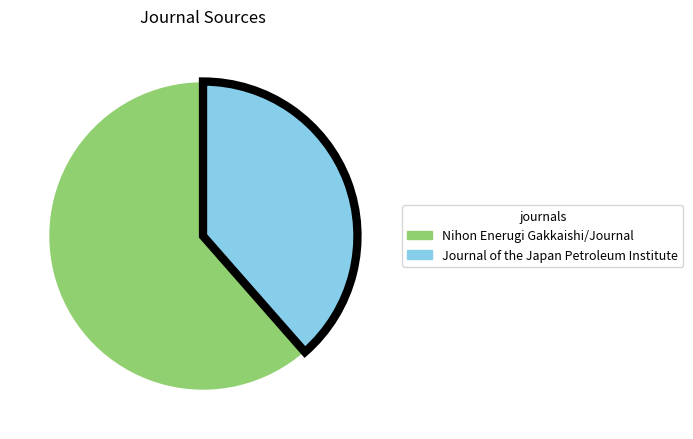

Does any single category account for the majority?

Yes